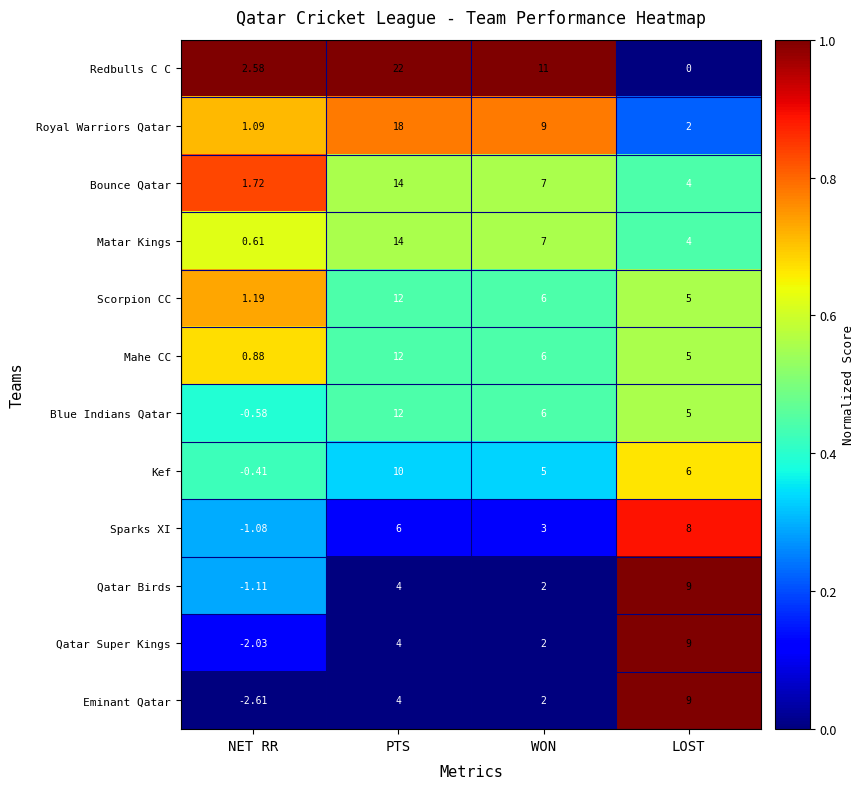

Where does the Bounce Qatar series first go above 7?

PTS